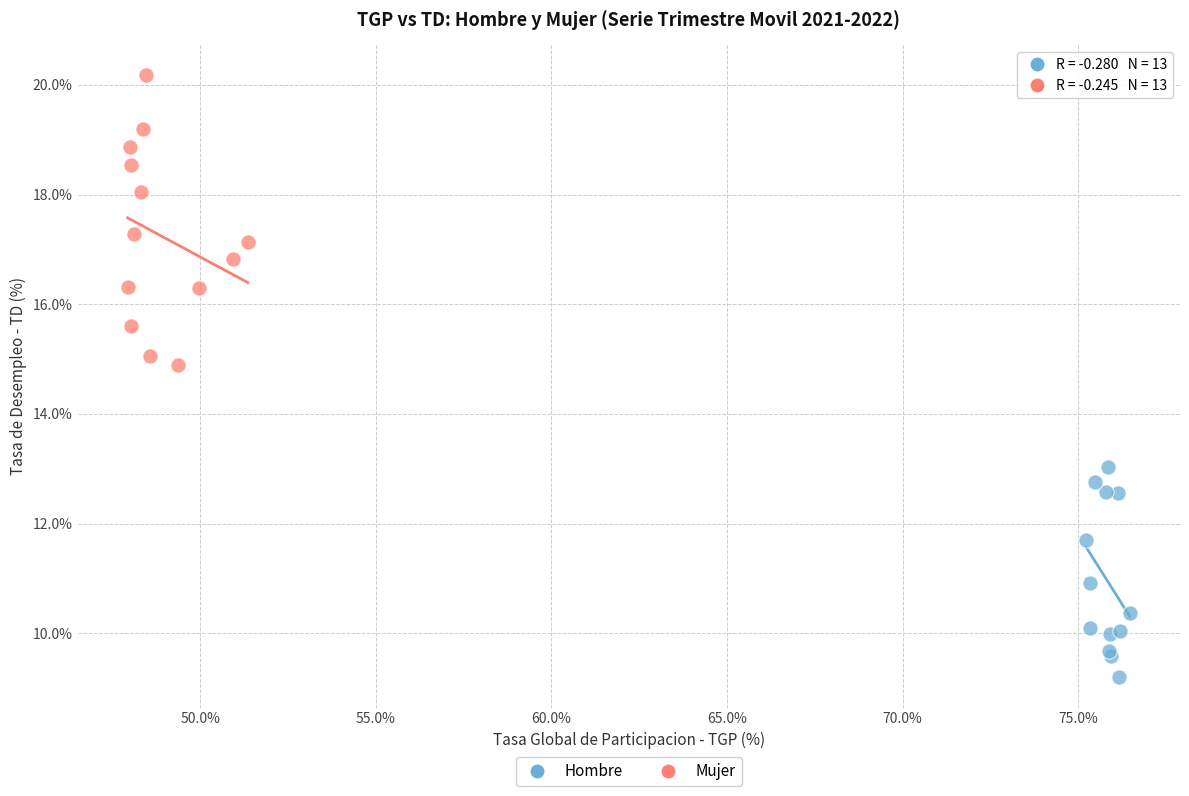

What are all the series names shown in the legend?

Hombre, Mujer